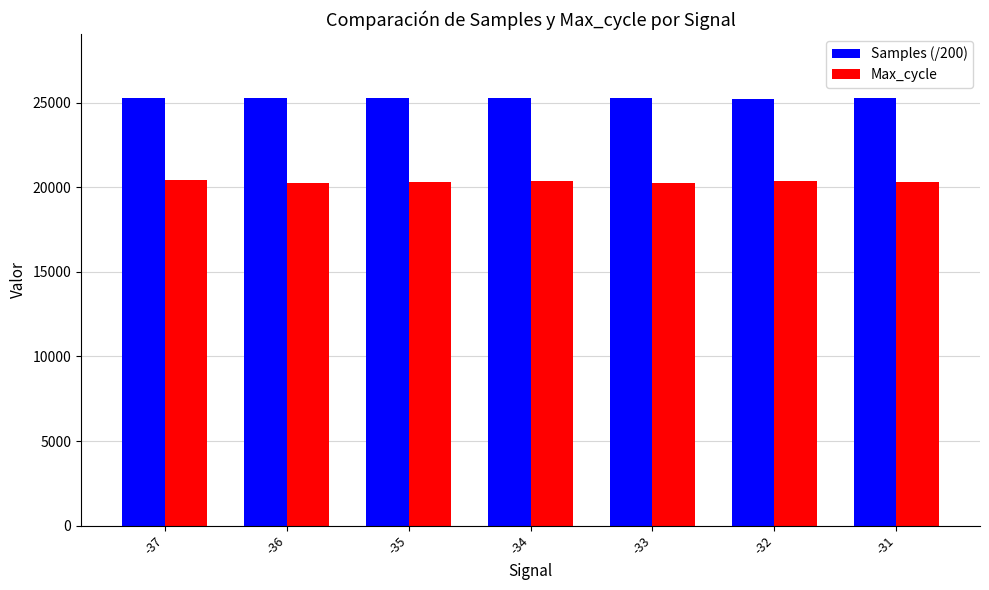

Count the number of data series in this chart.

2